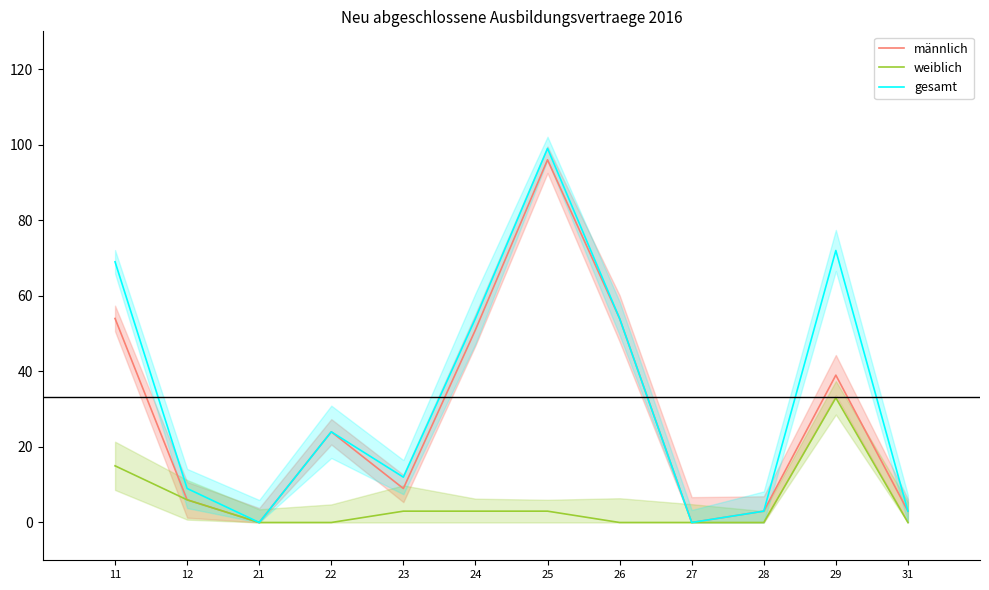

List the series in order of their peak value, highest first.

gesamt, männlich, weiblich